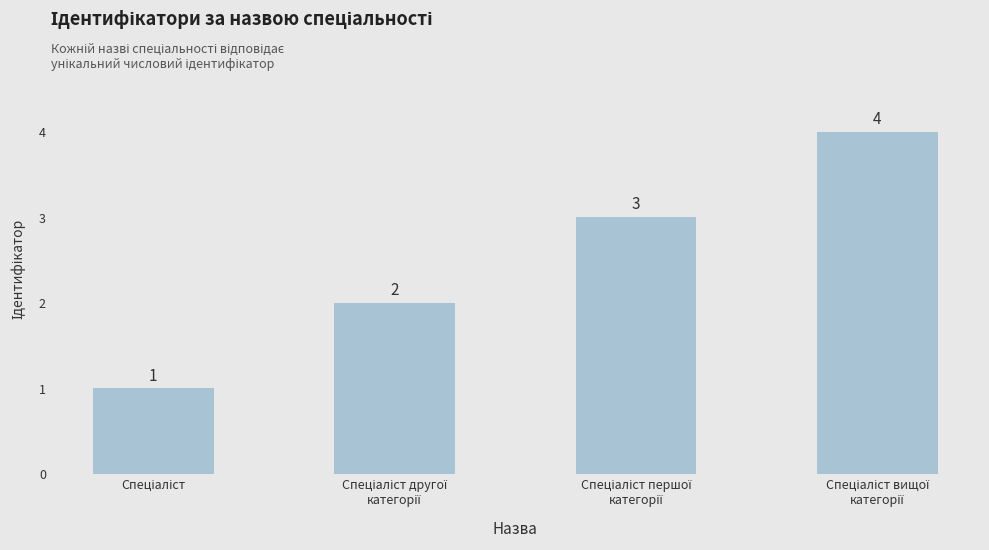

What is the difference between the maximum and minimum values?

3